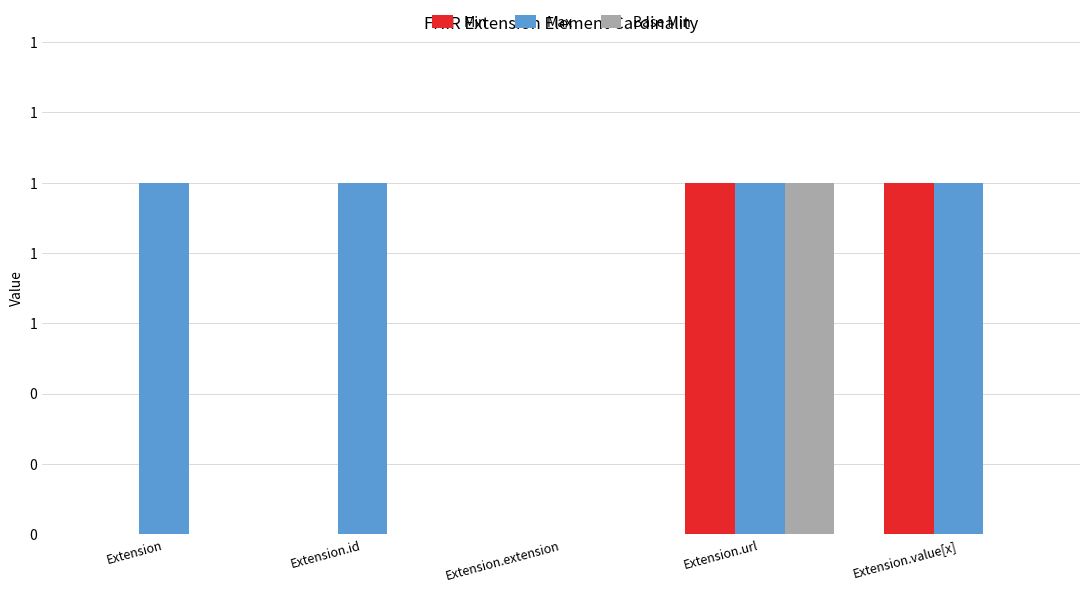

At which label is Max closest to 0?

Extension.extension